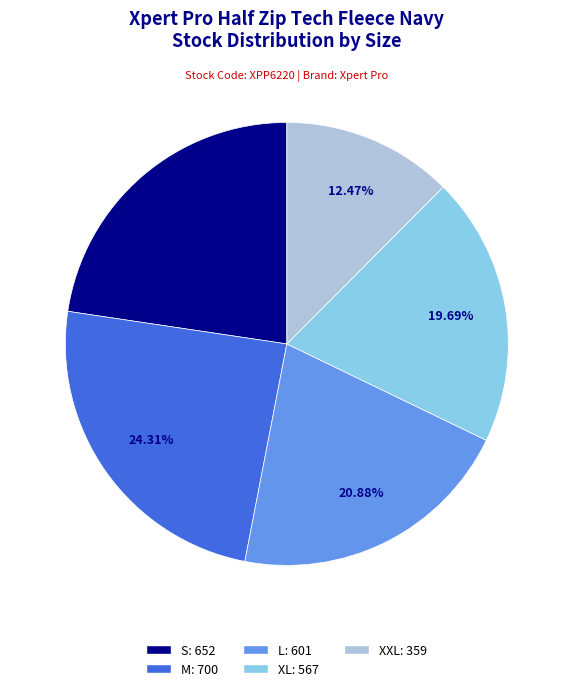

What percentage is the S slice, to the nearest percent?

23%